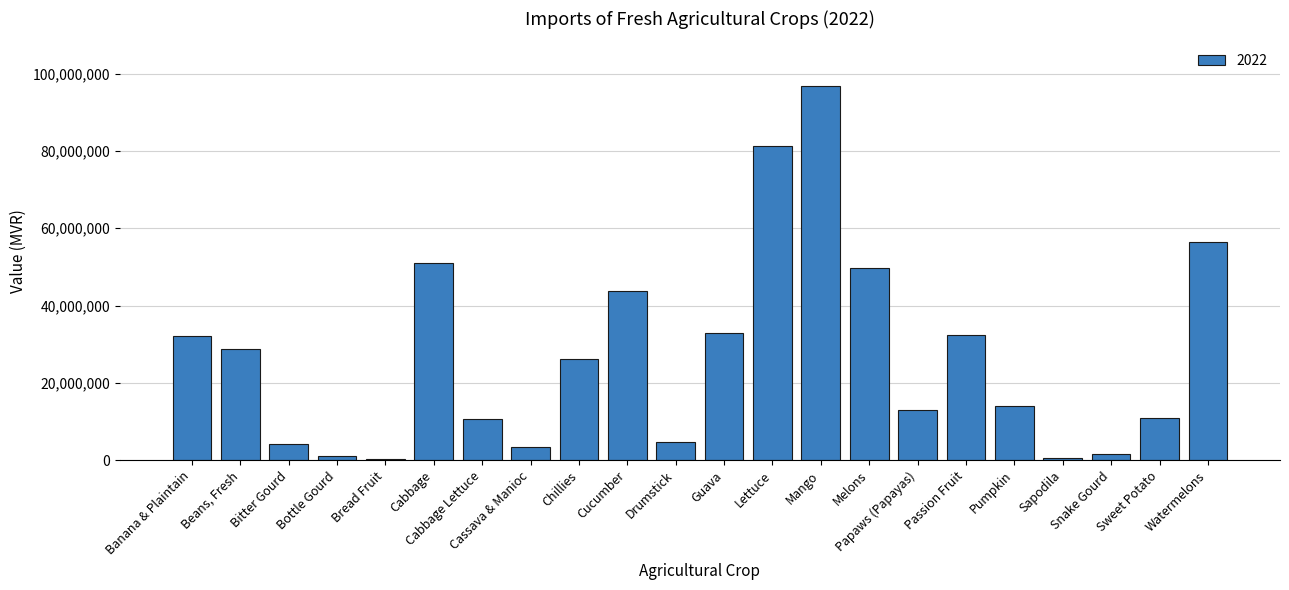

Rank the categories by value from lowest to highest.

Bread Fruit, Sapodila, Bottle Gourd, Snake Gourd, Cassava & Manioc, Bitter Gourd, Drumstick, Cabbage Lettuce, Sweet Potato, Papaws (Papayas), Pumpkin, Chillies, Beans, Fresh, Banana & Plaintain, Passion Fruit, Guava, Cucumber, Melons, Cabbage, Watermelons, Lettuce, Mango